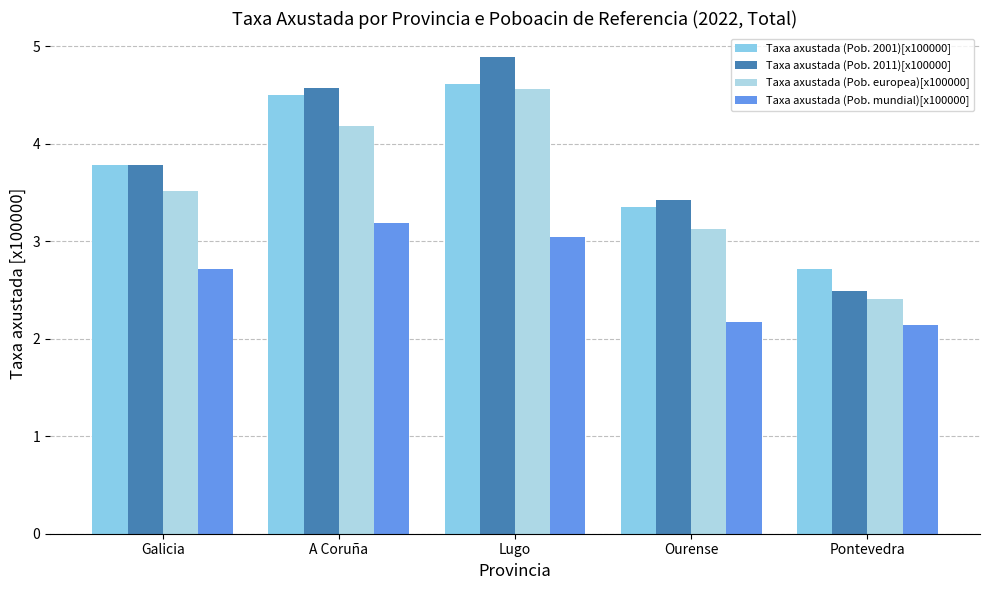

What are all the series names shown in the legend?

Taxa axustada (Pob. 2001)[x100000], Taxa axustada (Pob. 2011)[x100000], Taxa axustada (Pob. europea)[x100000], Taxa axustada (Pob. mundial)[x100000]